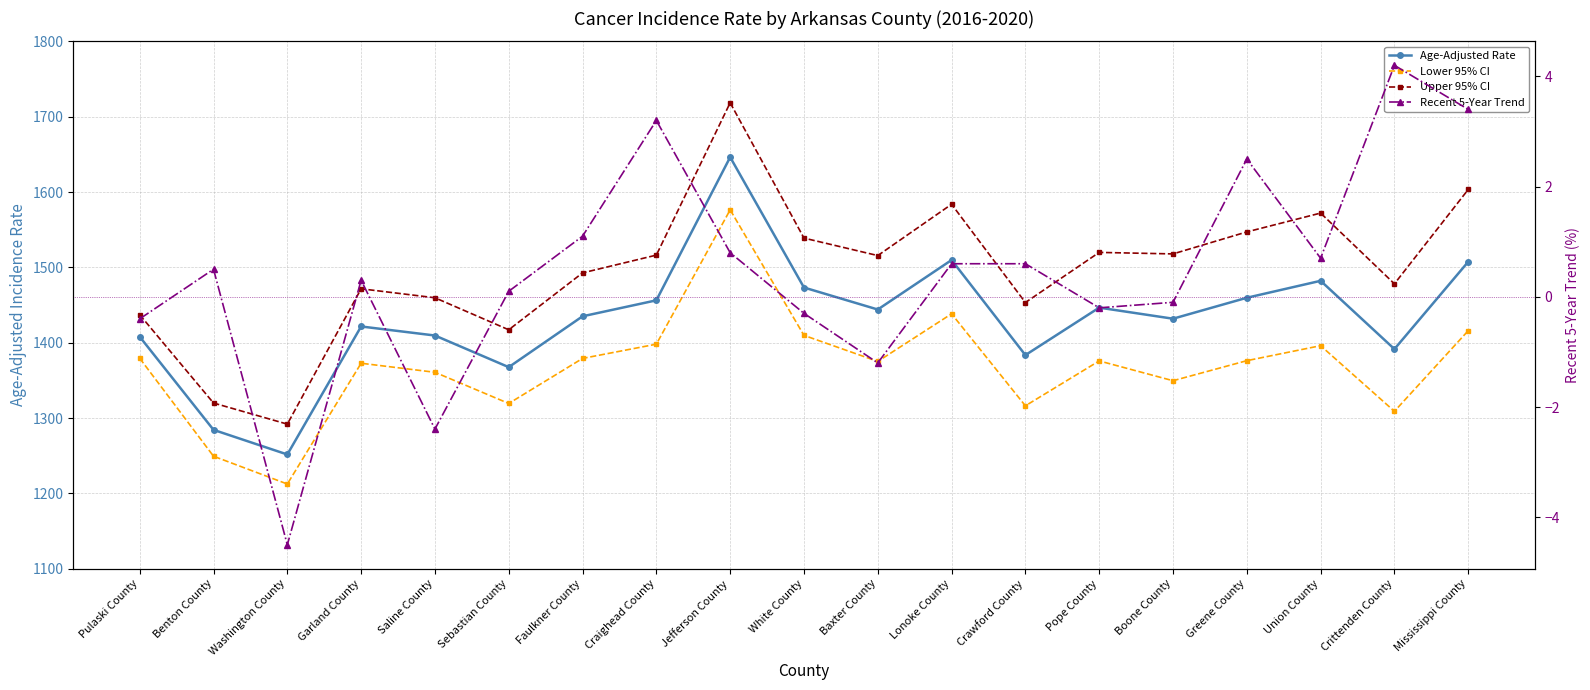

What is the spread (max minus min) of values at Boone County?

1518.0